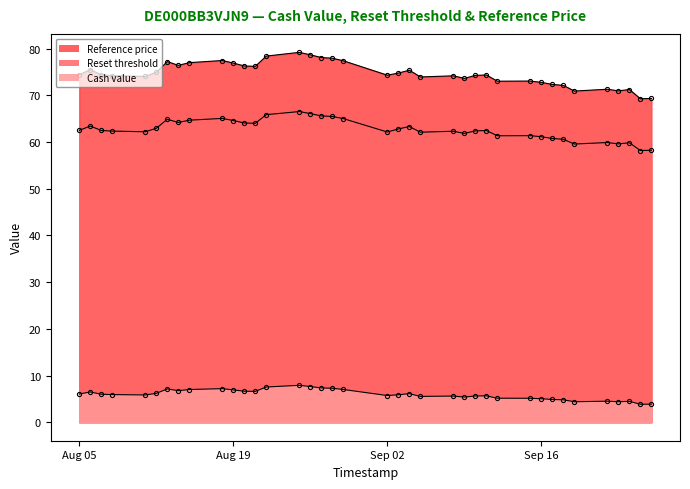

At which category is the sum across all series the highest?

2025-08-25